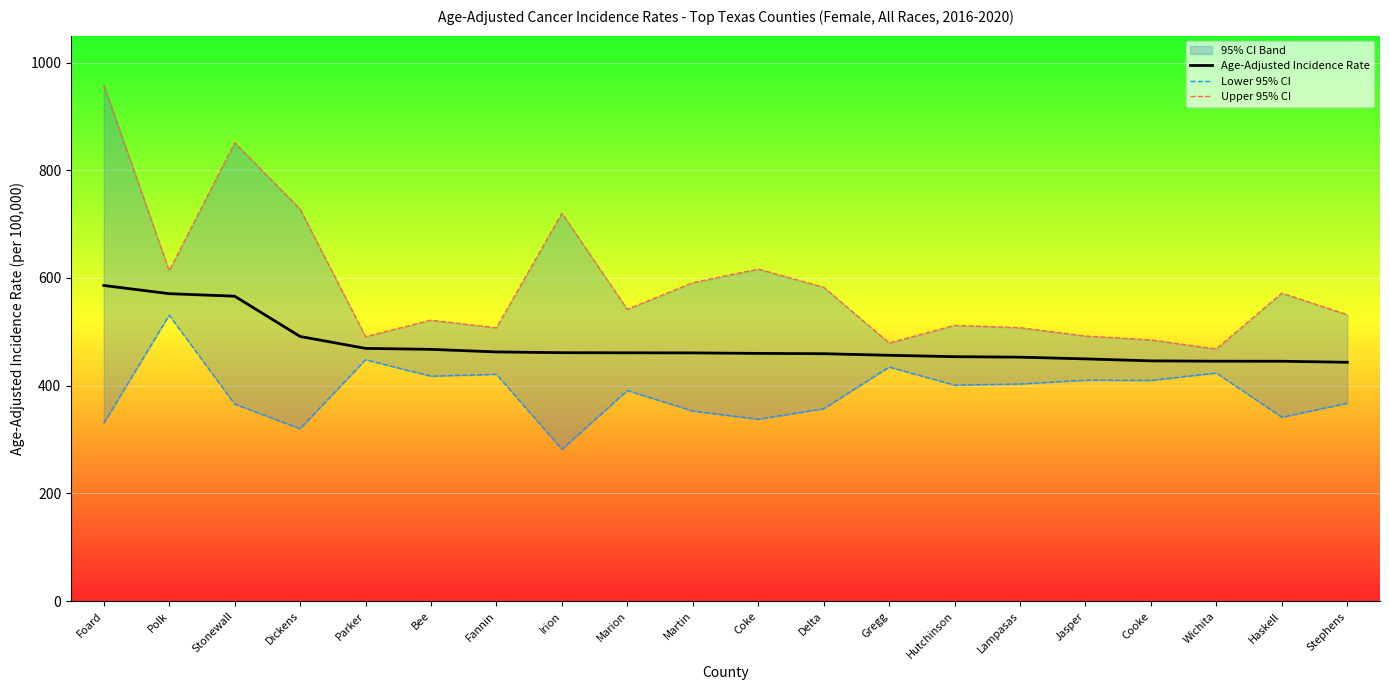

What is the sum of all Lower 95% CI values?

7747.0